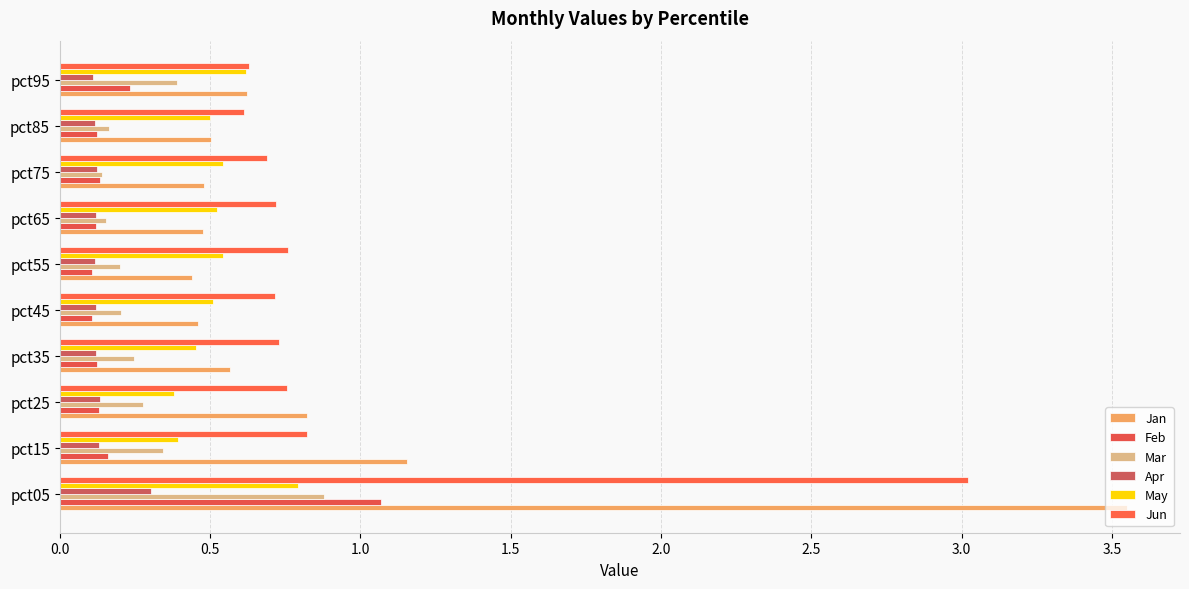

Reading left to right, extract all data points from this chart.

Jan: 3.5	1.2	0.8	0.6	0.5	0.4	0.5	0.5	0.5	0.6
Feb: 1.1	0.2	0.1	0.1	0.1	0.1	0.1	0.1	0.1	0.2
Mar: 0.9	0.3	0.3	0.2	0.2	0.2	0.2	0.1	0.2	0.4
Apr: 0.3	0.1	0.1	0.1	0.1	0.1	0.1	0.1	0.1	0.1
May: 0.8	0.4	0.4	0.5	0.5	0.5	0.5	0.5	0.5	0.6
Jun: 3.0	0.8	0.8	0.7	0.7	0.8	0.7	0.7	0.6	0.6